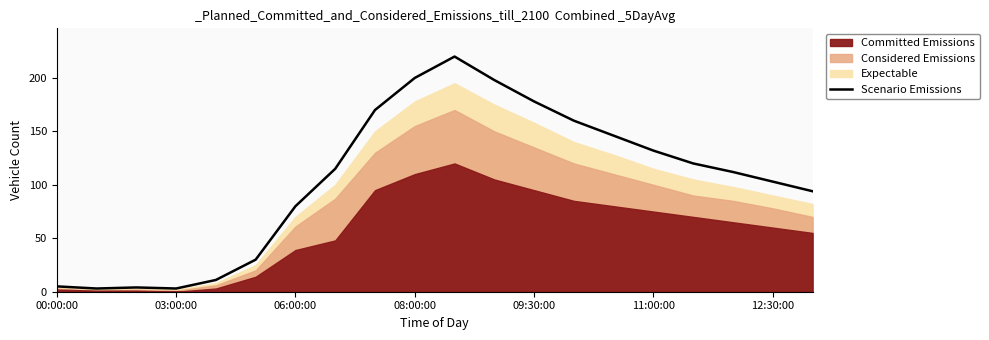

What is the greatest value displayed?

220